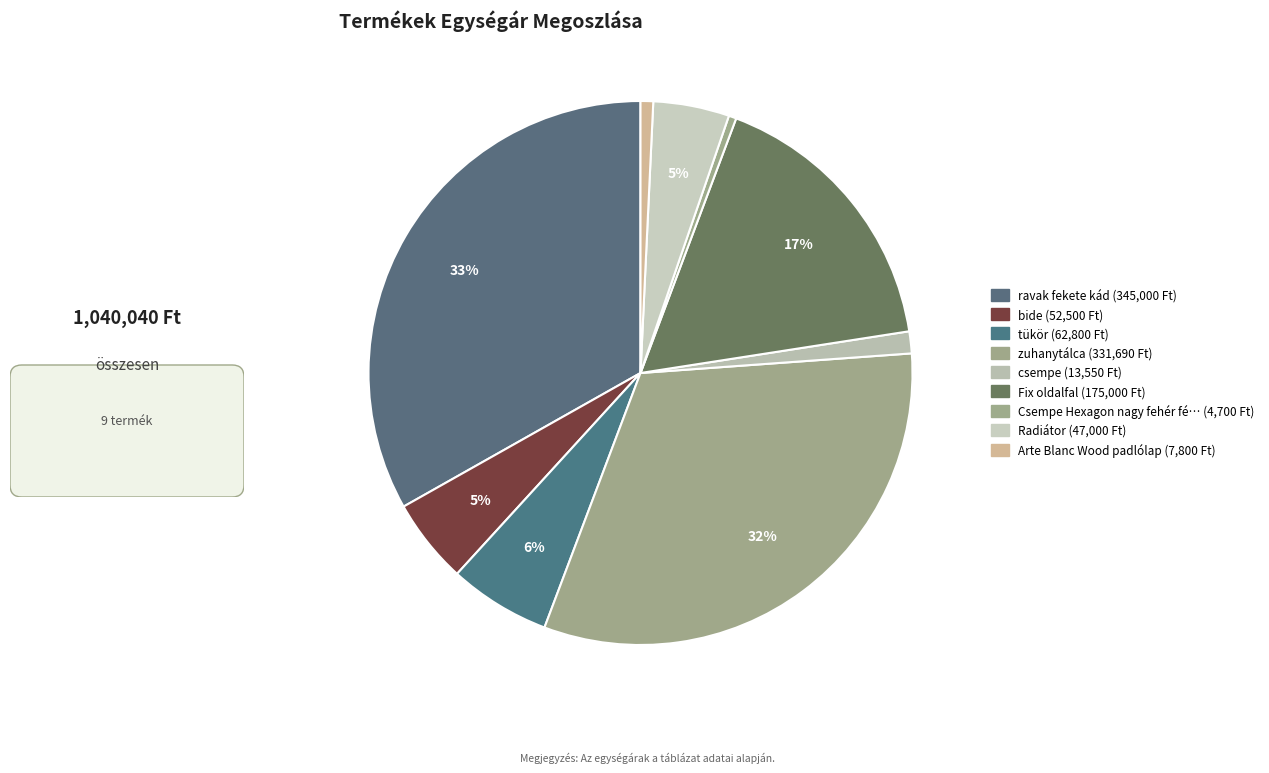

Which slice is the largest?

ravak fekete kád